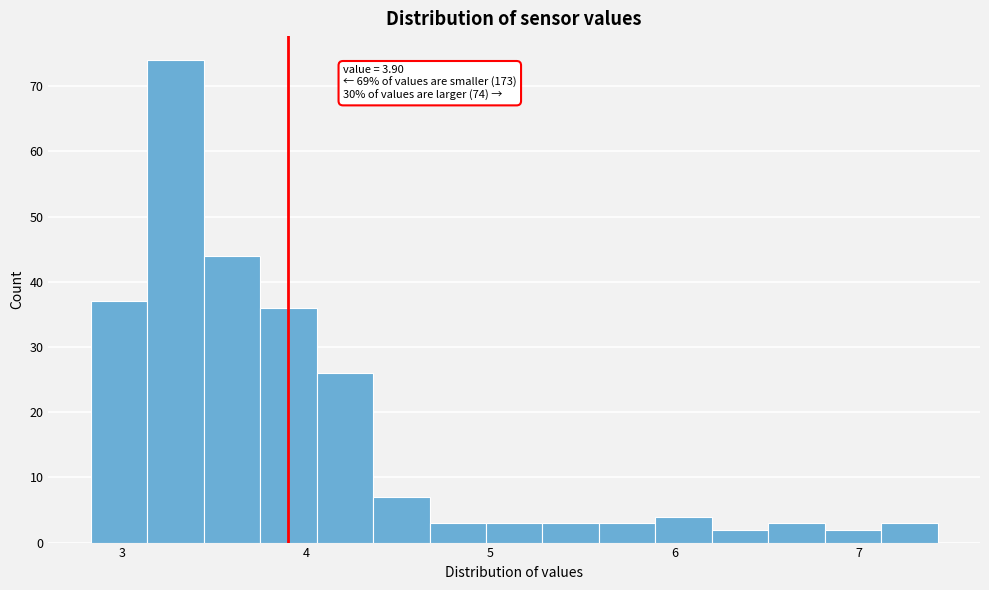

Around what value on the x-axis is the tallest bar? Give the approximate position of its centre, as read against the axis.

3.3